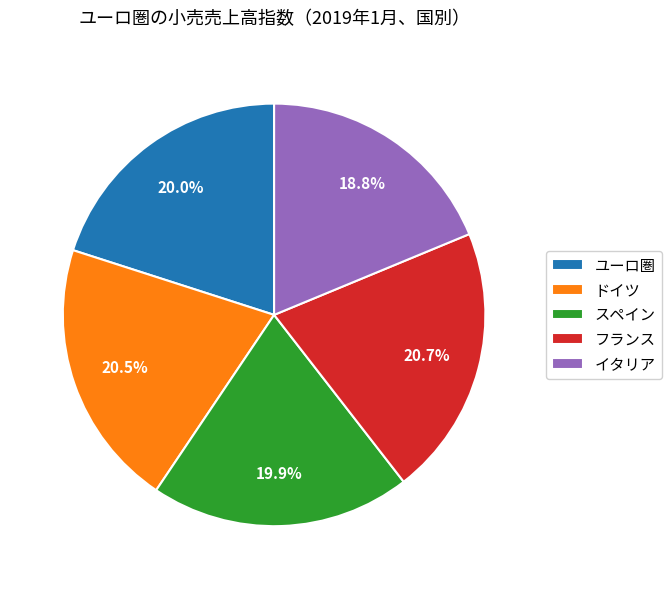

Approximately how many times larger is the value at フランス compared to イタリア?

1.1